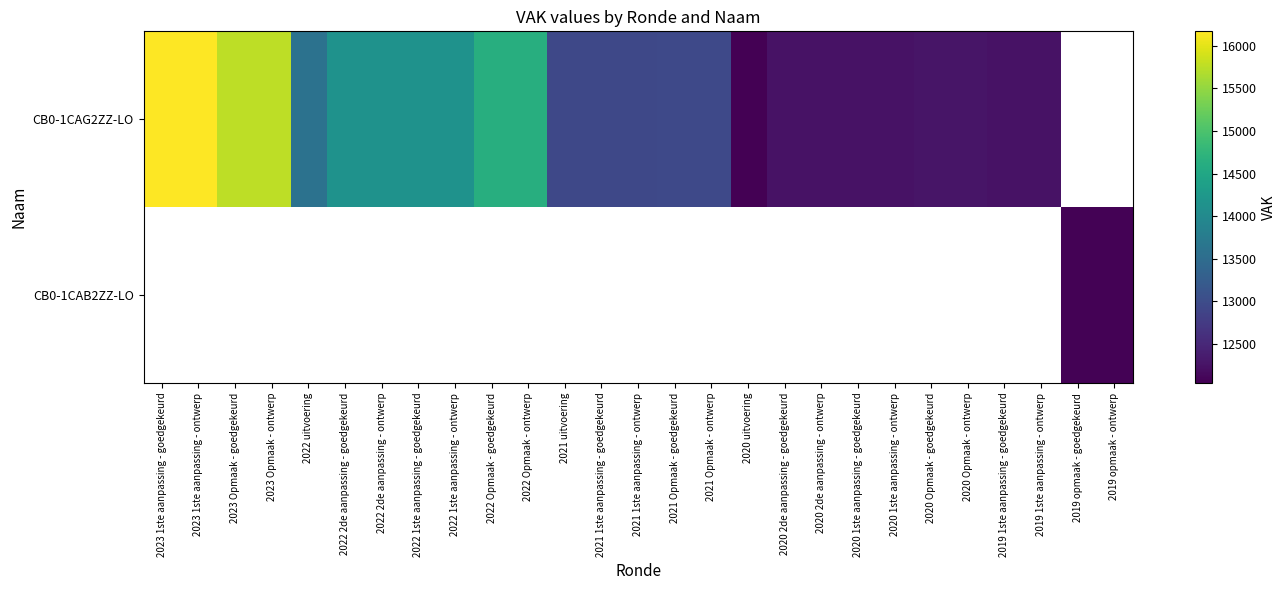

How many distinct data groups are displayed?

2